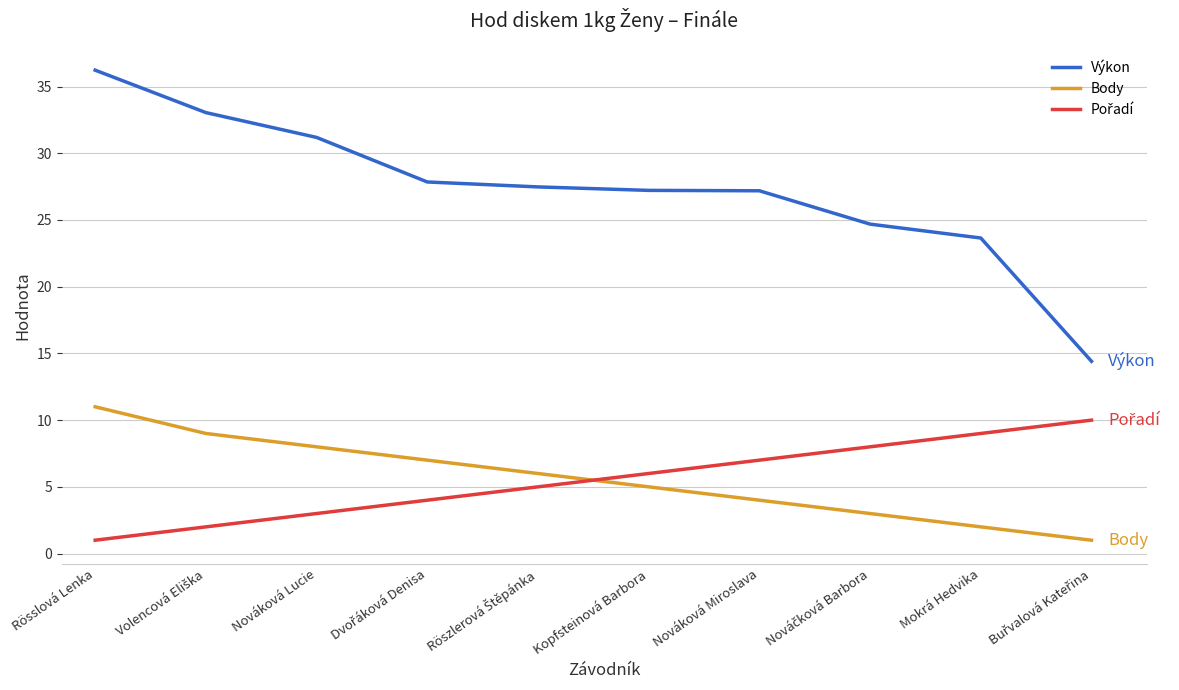

What is the minimum value for Výkon?

14.4